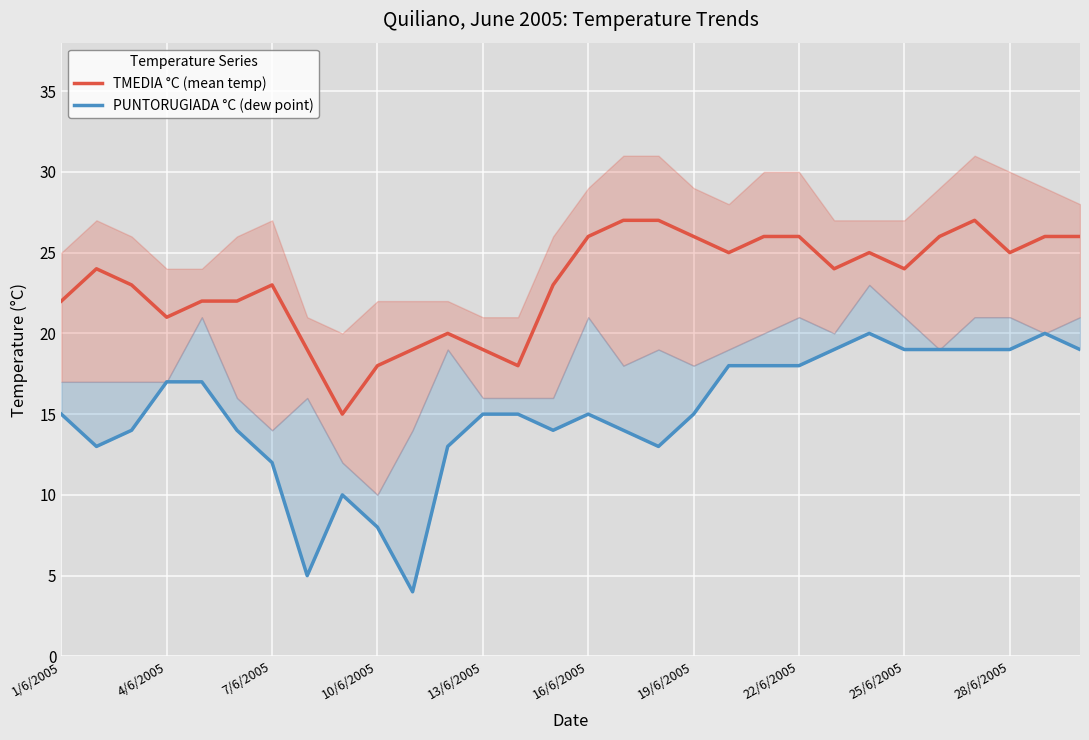

What is the difference between the second highest and minimum values in the PUNTORUGIADA °C (dew point) series?

16